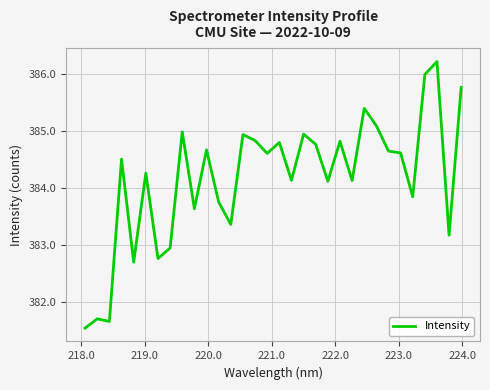

What is the maximum value shown in the chart?

386.2